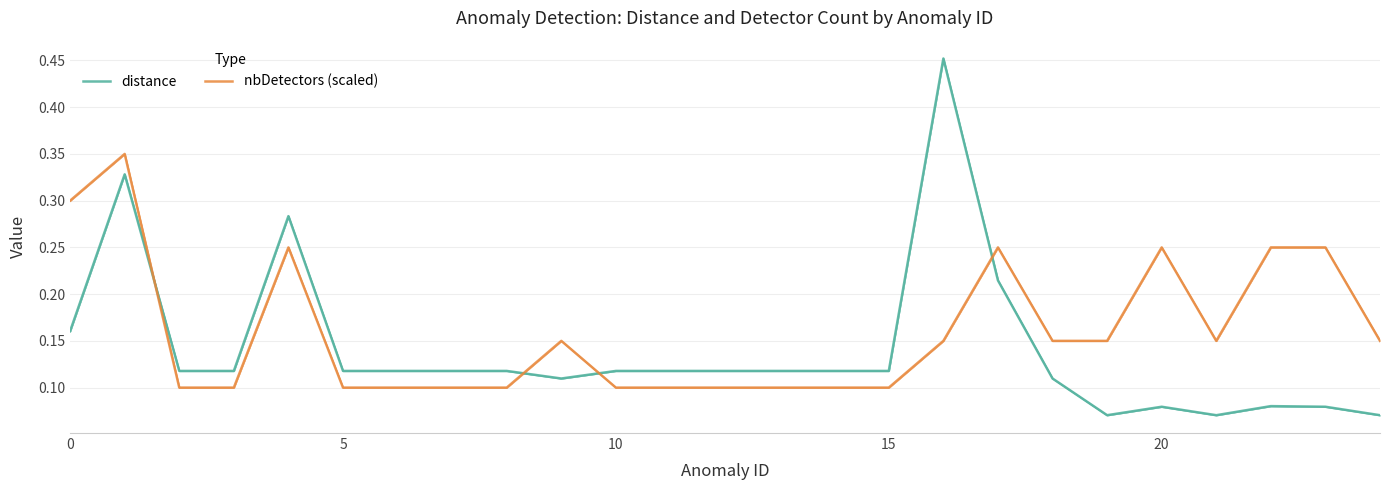

How many distinct data groups are displayed?

2